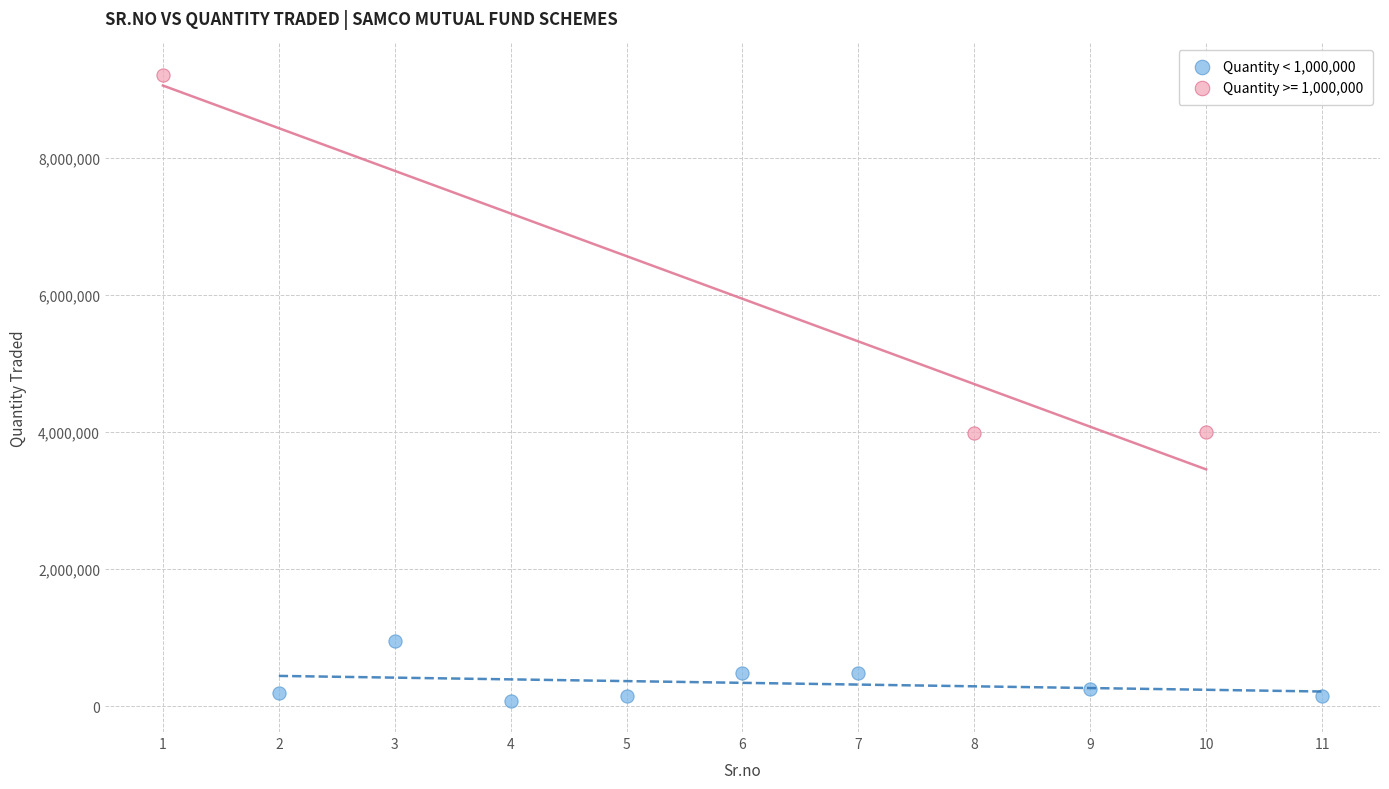

Which series reaches the minimum Y coordinate?

Quantity < 1,000,000